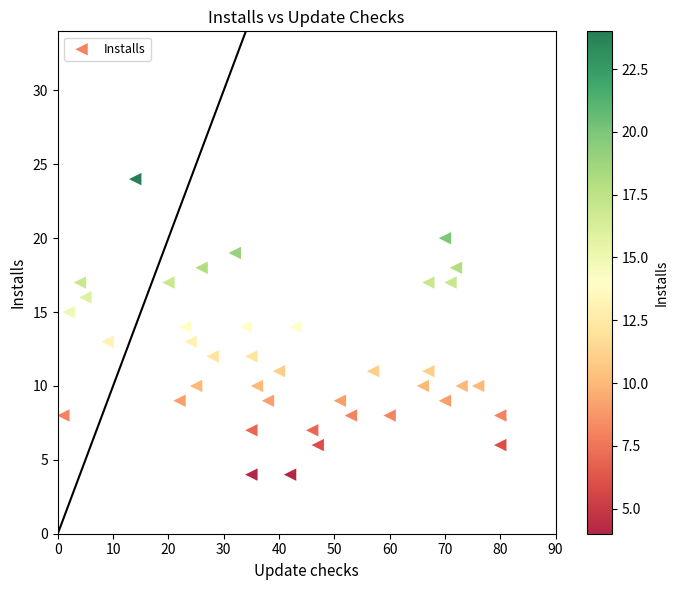

What is the range of Y values (max minus min)?

20